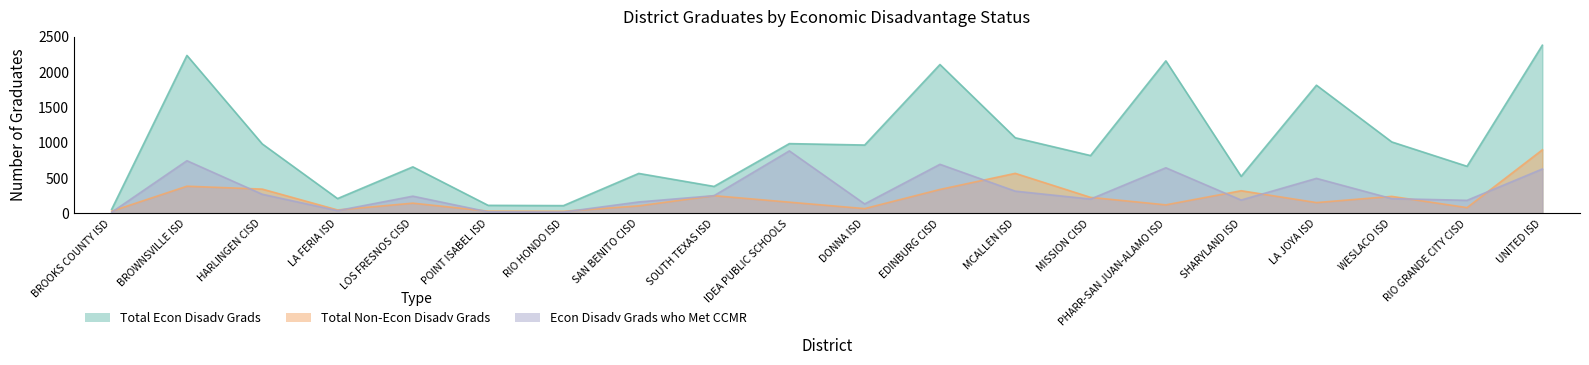

Reading right to left, transcribe all the data shown in this chart.

Total Econ Disadv Grads: UNITED ISD=2381	RIO GRANDE CITY CISD=667	WESLACO ISD=1012	LA JOYA ISD=1815	SHARYLAND ISD=525	PHARR-SAN JUAN-ALAMO ISD=2160	MISSION CISD=819	MCALLEN ISD=1071	EDINBURG CISD=2108	DONNA ISD=968	IDEA PUBLIC SCHOOLS=988	SOUTH TEXAS ISD=382	SAN BENITO CISD=566	RIO HONDO ISD=110	POINT ISABEL ISD=114	LOS FRESNOS CISD=659	LA FERIA ISD=210	HARLINGEN CISD=984	BROWNSVILLE ISD=2237	BROOKS COUNTY ISD=57
Total Non-Econ Disadv Grads: UNITED ISD=900	RIO GRANDE CITY CISD=82	WESLACO ISD=241	LA JOYA ISD=153	SHARYLAND ISD=321	PHARR-SAN JUAN-ALAMO ISD=121	MISSION CISD=227	MCALLEN ISD=567	EDINBURG CISD=339	DONNA ISD=68	IDEA PUBLIC SCHOOLS=159	SOUTH TEXAS ISD=251	SAN BENITO CISD=107	RIO HONDO ISD=30	POINT ISABEL ISD=32	LOS FRESNOS CISD=145	LA FERIA ISD=49	HARLINGEN CISD=344	BROWNSVILLE ISD=385	BROOKS COUNTY ISD=31
Econ Disadv Grads who Met CCMR: UNITED ISD=629	RIO GRANDE CITY CISD=185	WESLACO ISD=209	LA JOYA ISD=496	SHARYLAND ISD=189	PHARR-SAN JUAN-ALAMO ISD=646	MISSION CISD=203	MCALLEN ISD=315	EDINBURG CISD=695	DONNA ISD=134	IDEA PUBLIC SCHOOLS=885	SOUTH TEXAS ISD=251	SAN BENITO CISD=162	RIO HONDO ISD=19	POINT ISABEL ISD=22	LOS FRESNOS CISD=244	LA FERIA ISD=39	HARLINGEN CISD=271	BROWNSVILLE ISD=746	BROOKS COUNTY ISD=16